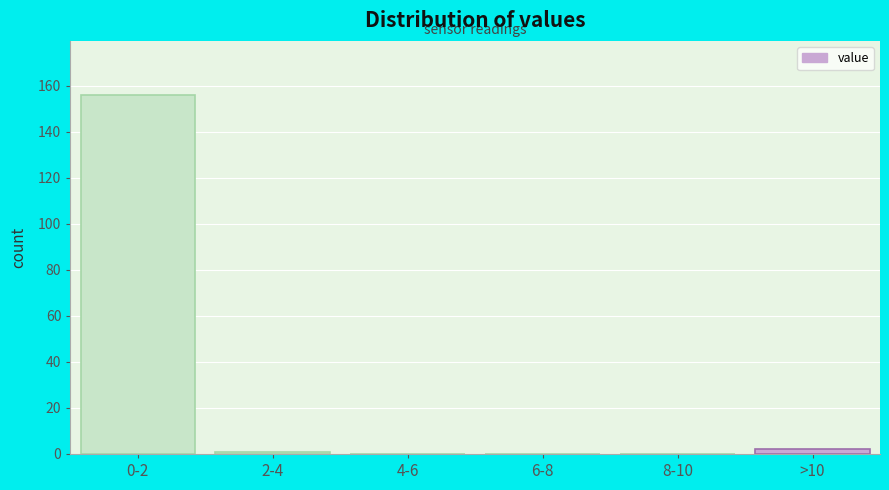

Reading right to left, extract all data points from this chart.

>10=2	8-10=0	6-8=0	4-6=0	2-4=1	0-2=156